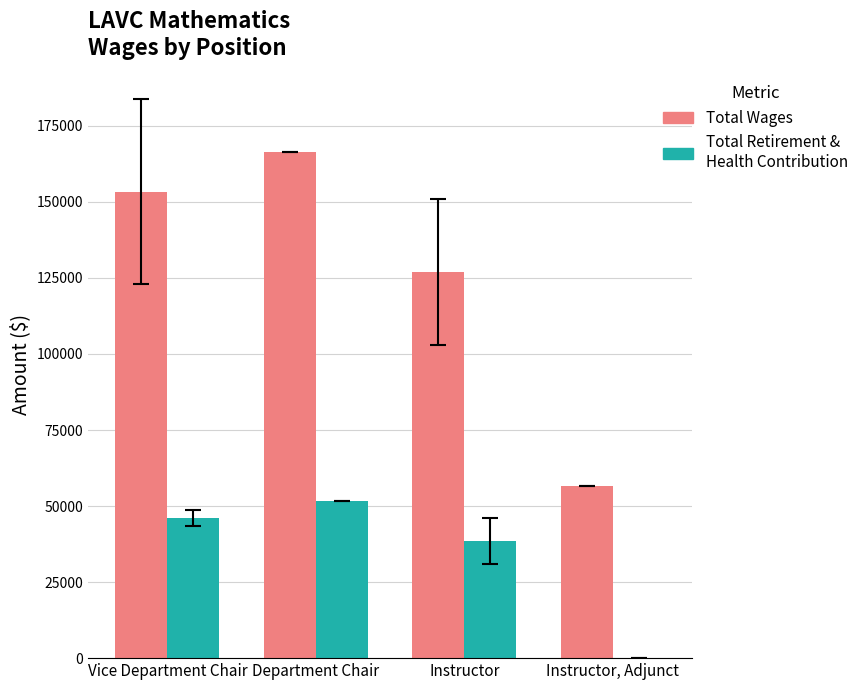

What is the sum of the Total Retirement & Health Contribution values at Instructor and Instructor, Adjunct?

38480.1